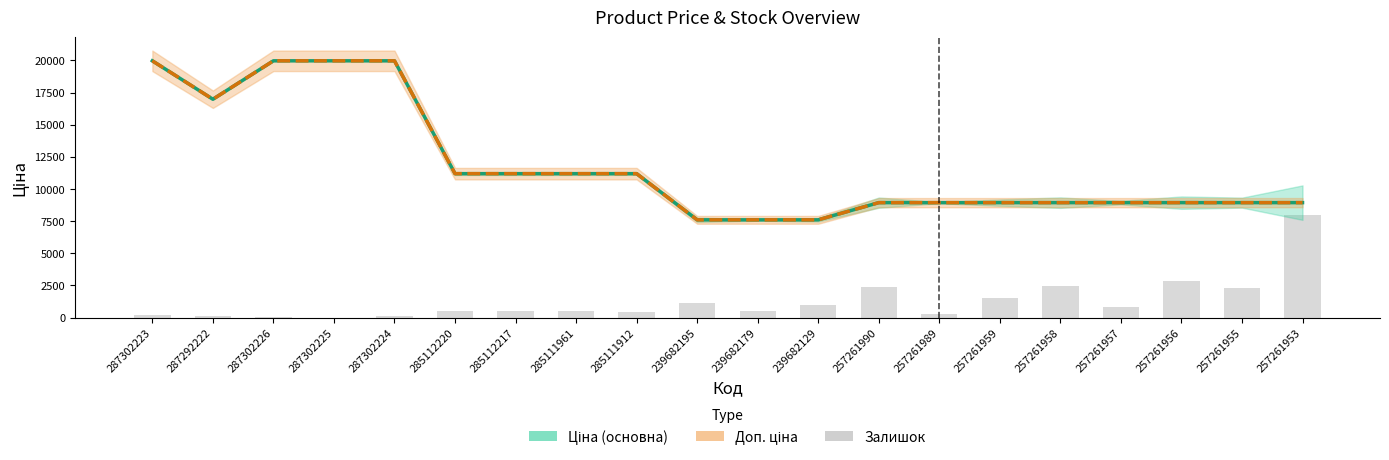

What is the value of the Ціна bar at the 11th from the left?

7596.5